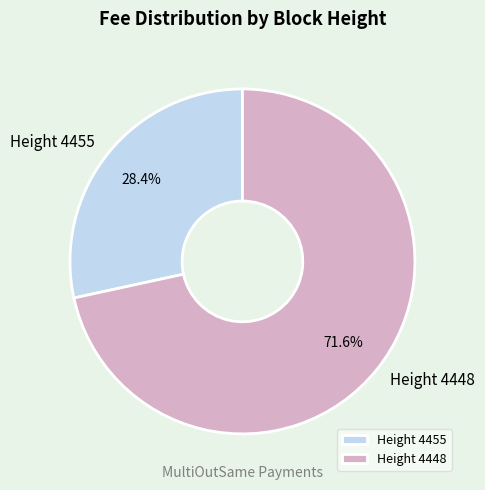

How much of the chart is everything except Height 4448?

28.4%